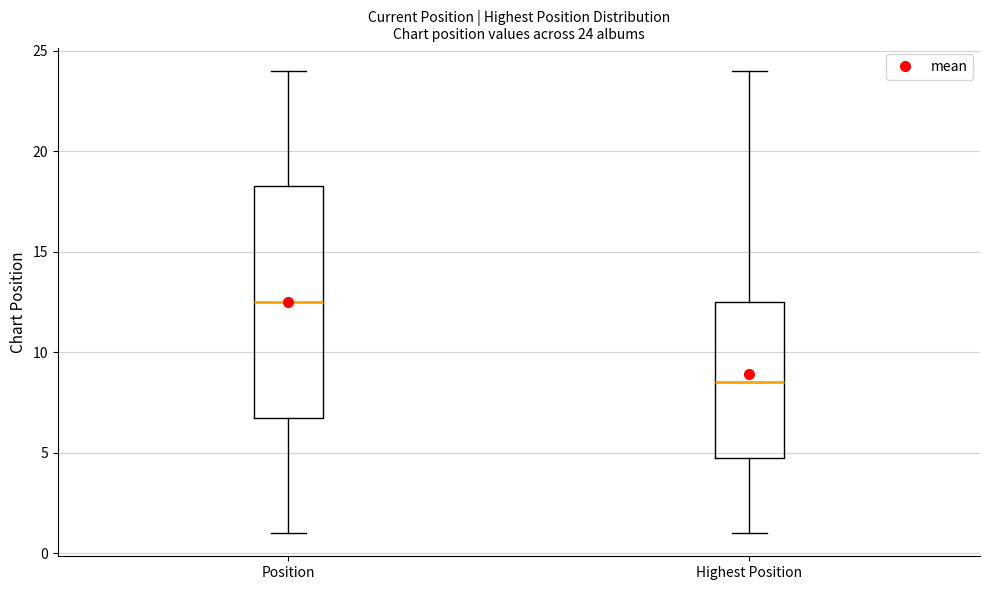

Which box has the highest median line?

Position